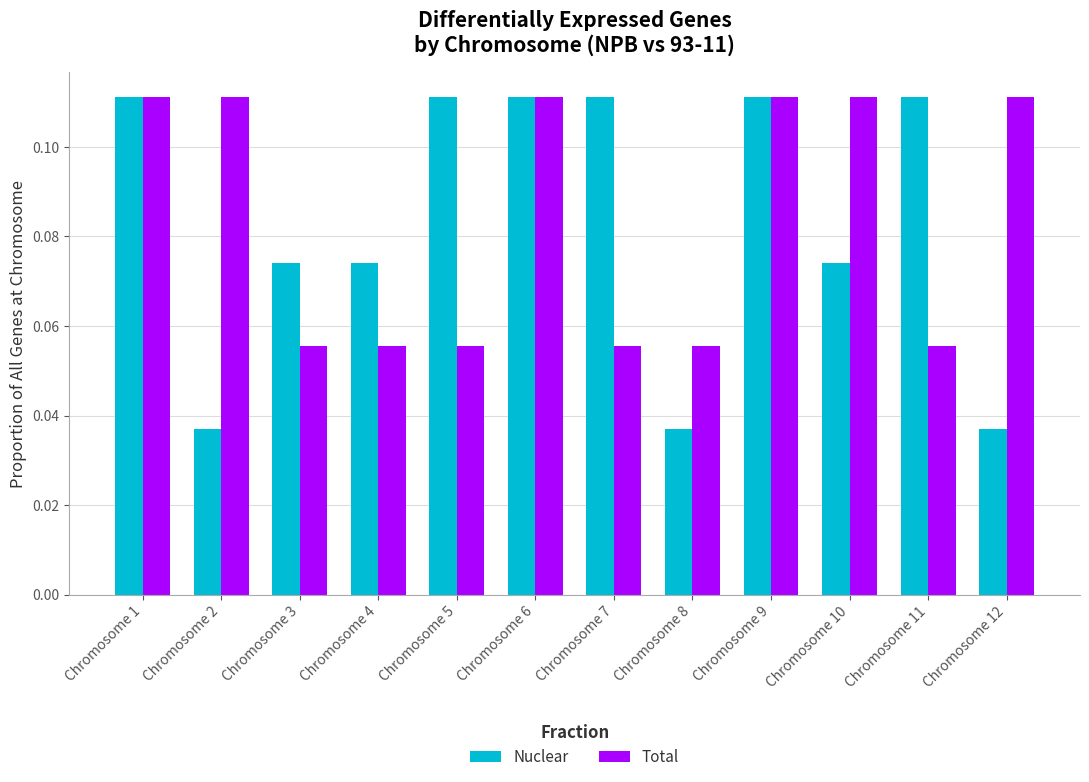

Between Chromosome 7 and Chromosome 10, which series saw the biggest shift?

Total